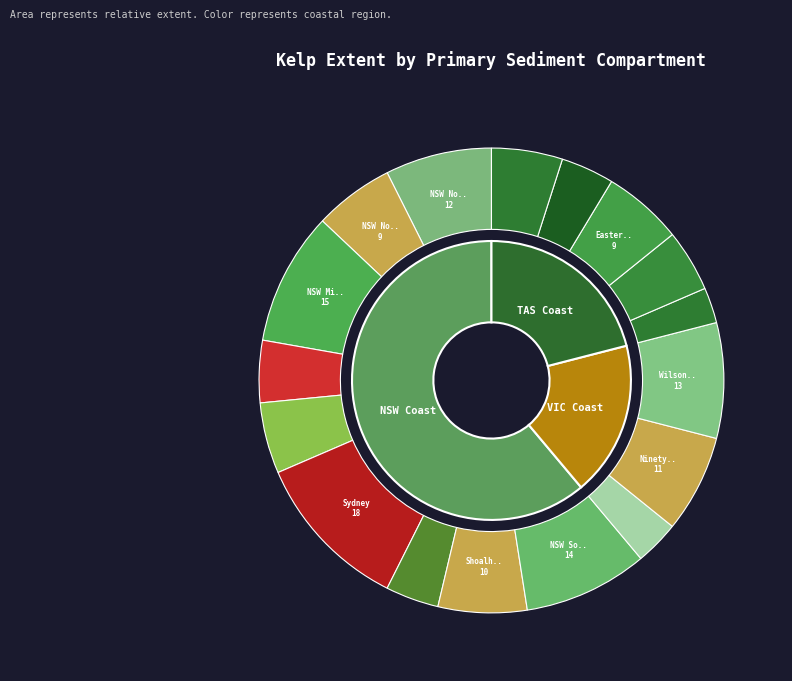

Does Flinders Island (West) account for over 50% of the chart?

No